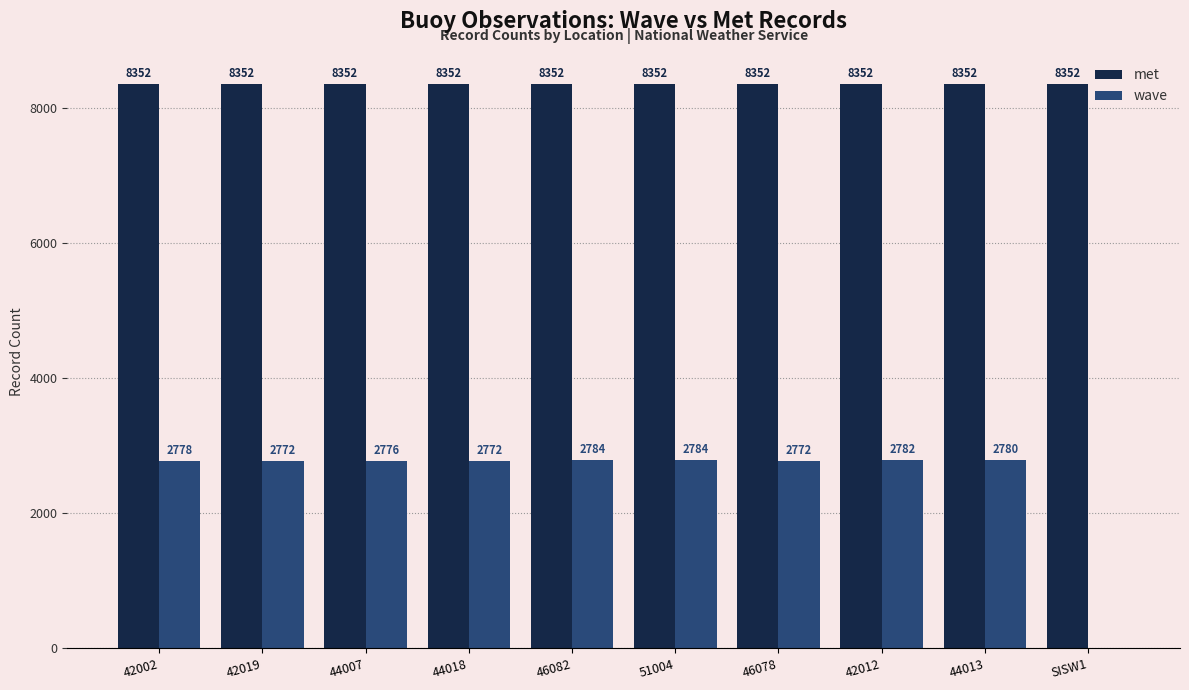

Which series changed the most between 44007 and 51004?

wave